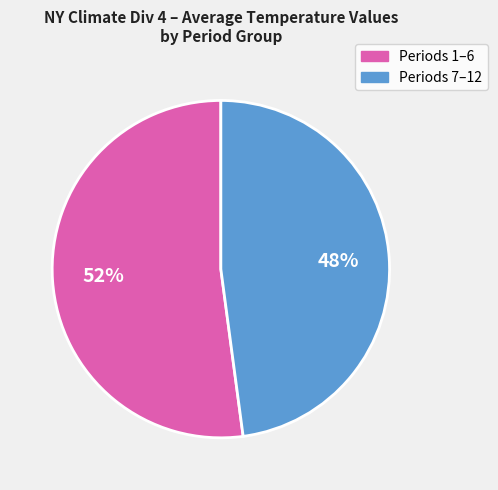

Is there any slice that represents more than half of the pie?

Yes